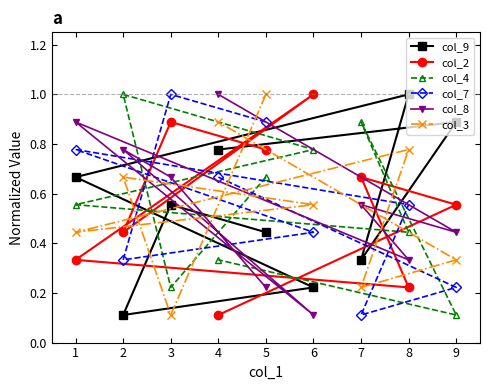

Which series has the largest range (max minus min)?

col_9